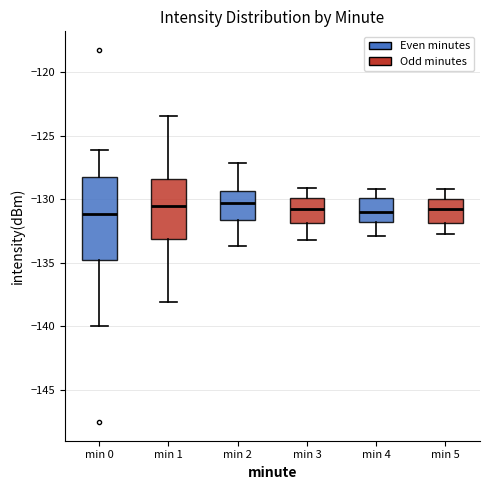

Reading left to right, read every box against the y-axis: the position of its median line, the range the box covers, and the ends of its whiskers. The values are not printed on the chart, so give them approximately, as read against the axis.

min 0: median -131.0, box -135.0 to -128.0, whiskers -140.0 to -126.0
min 1: median -130.5, box -133.0 to -128.5, whiskers -138.0 to -123.5
min 2: median -130.0, box -131.5 to -129.5, whiskers -133.5 to -127.0
min 3: median -130.5, box -132.0 to -130.0, whiskers -133.0 to -129.0
min 4: median -131.0, box -132.0 to -130.0, whiskers -133.0 to -129.0
min 5: median -130.5, box -132.0 to -130.0, whiskers -132.5 to -129.0